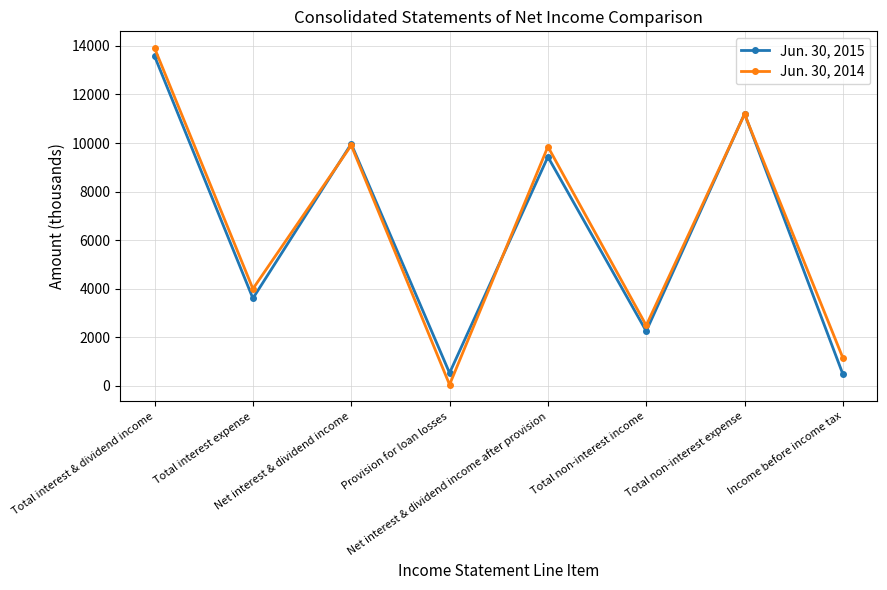

What is the highest value of the Jun. 30, 2015 series?

13574